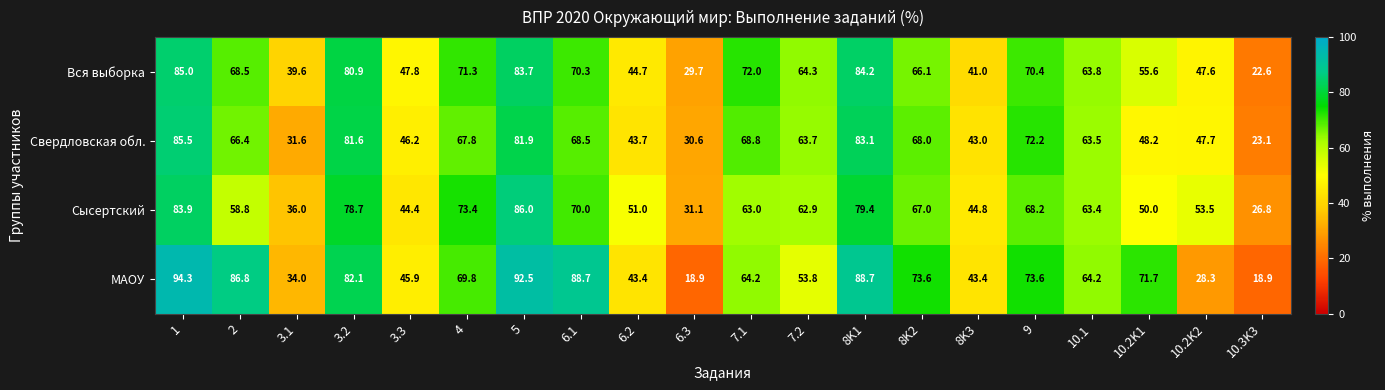

At how many categories does at least one series exceed 54?

13